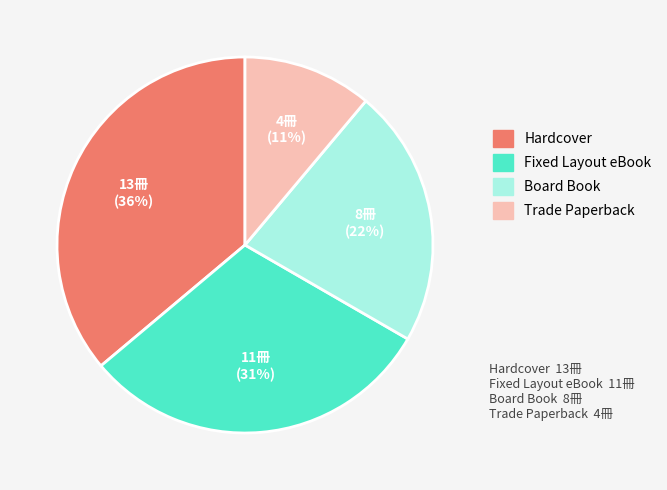

The Hardcover slice represents 36% of the pie. True or false?

True